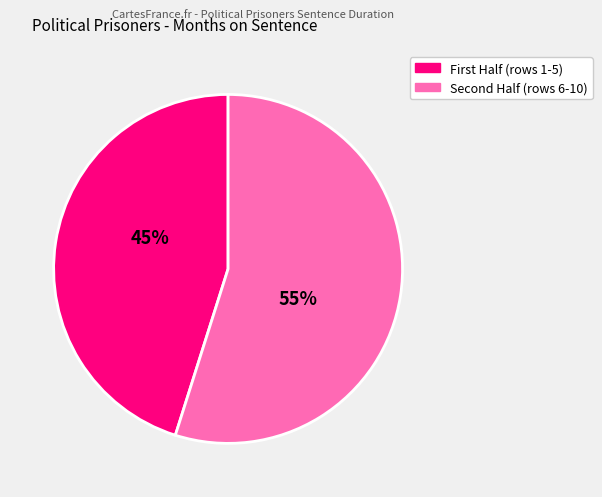

Is there any slice that represents more than half of the pie?

Yes